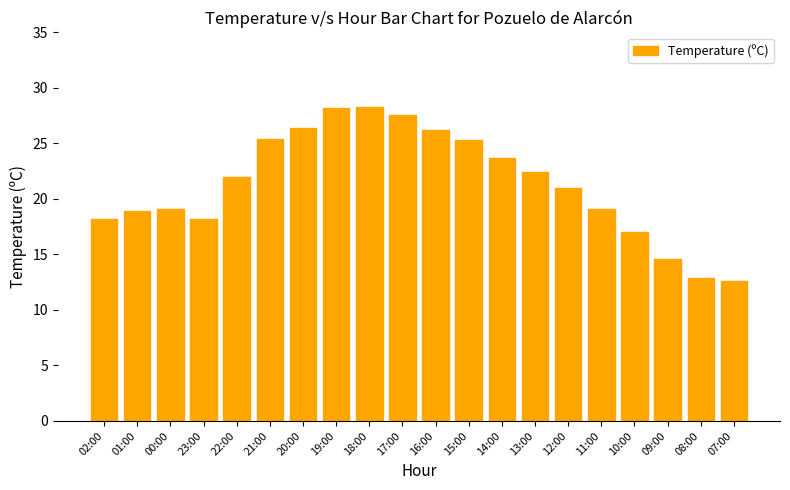

What is the smallest value displayed?

12.6